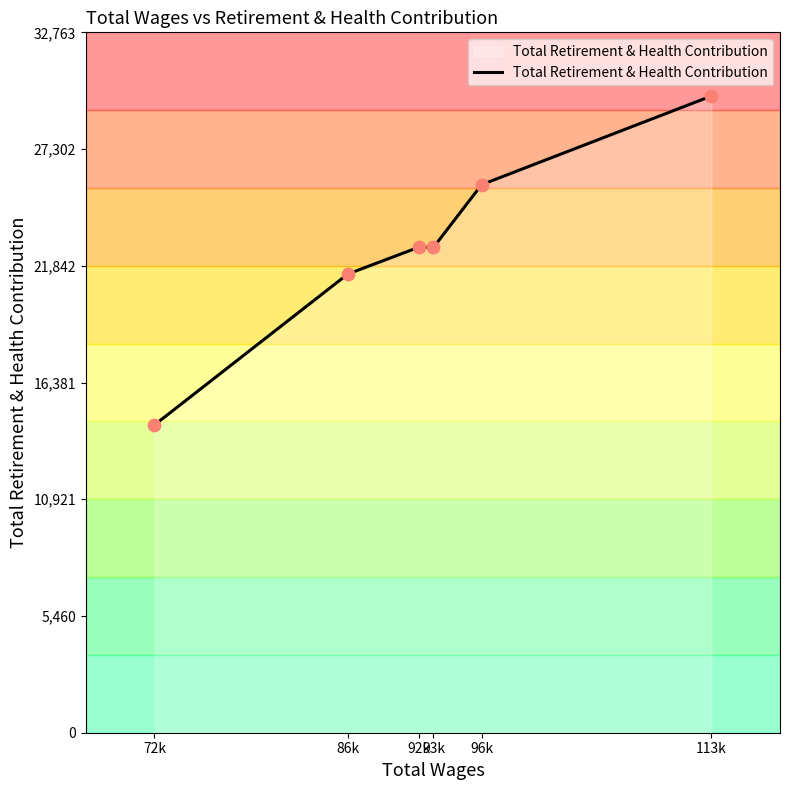

Approximately how many times larger is the value at 86k compared to 113k?

0.7